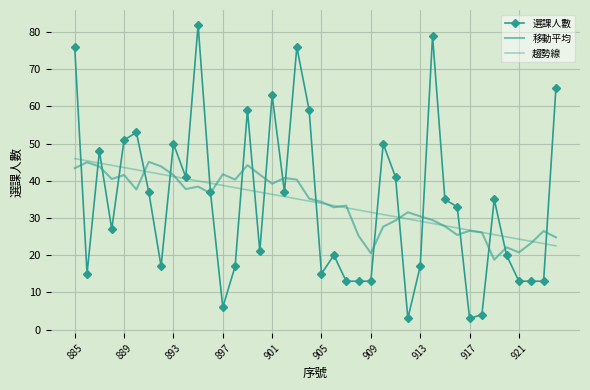

What is the difference between the second highest and second lowest values in the 選課人數 series?

76.0